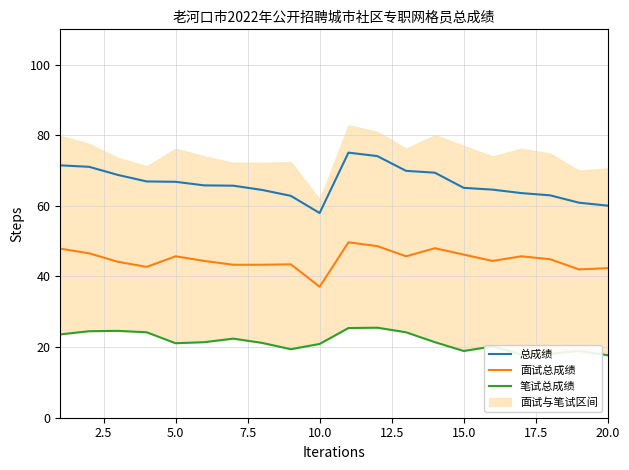

What is the minimum value for 总成绩?

58.0